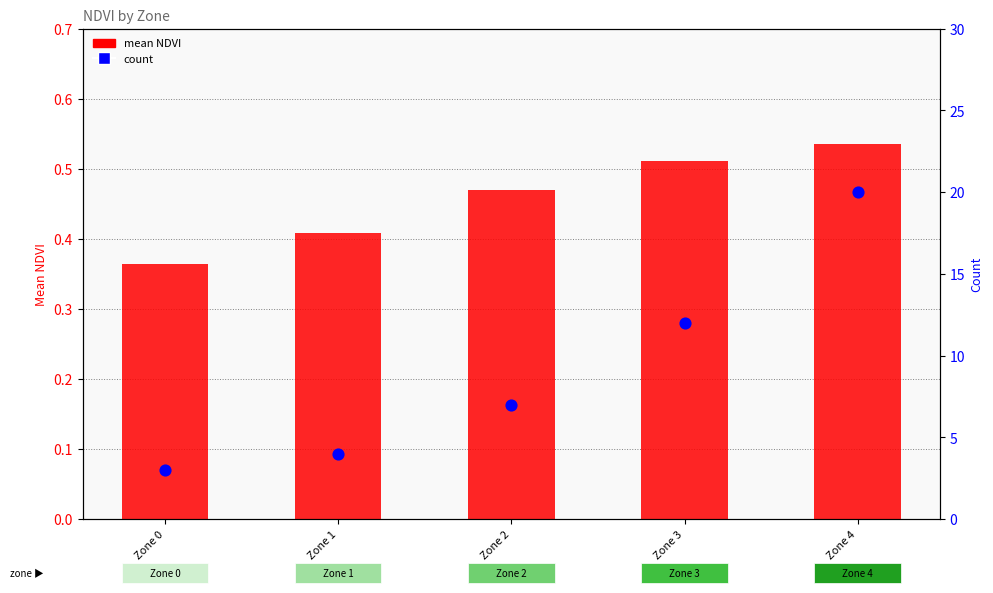

Which series has the widest spread of Y values?

count